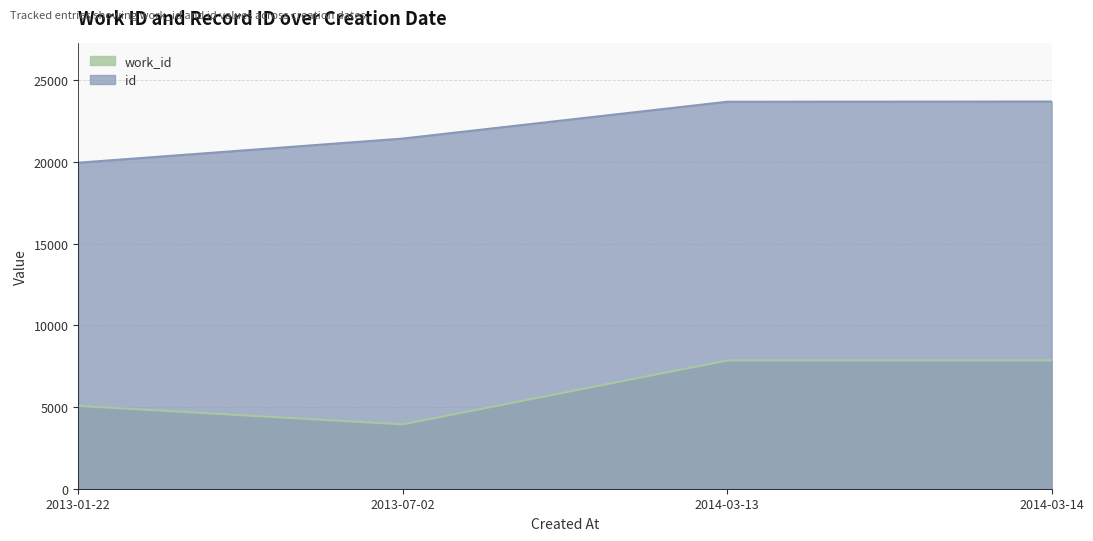

At which label does work_id first exceed 7851?

2014-03-14